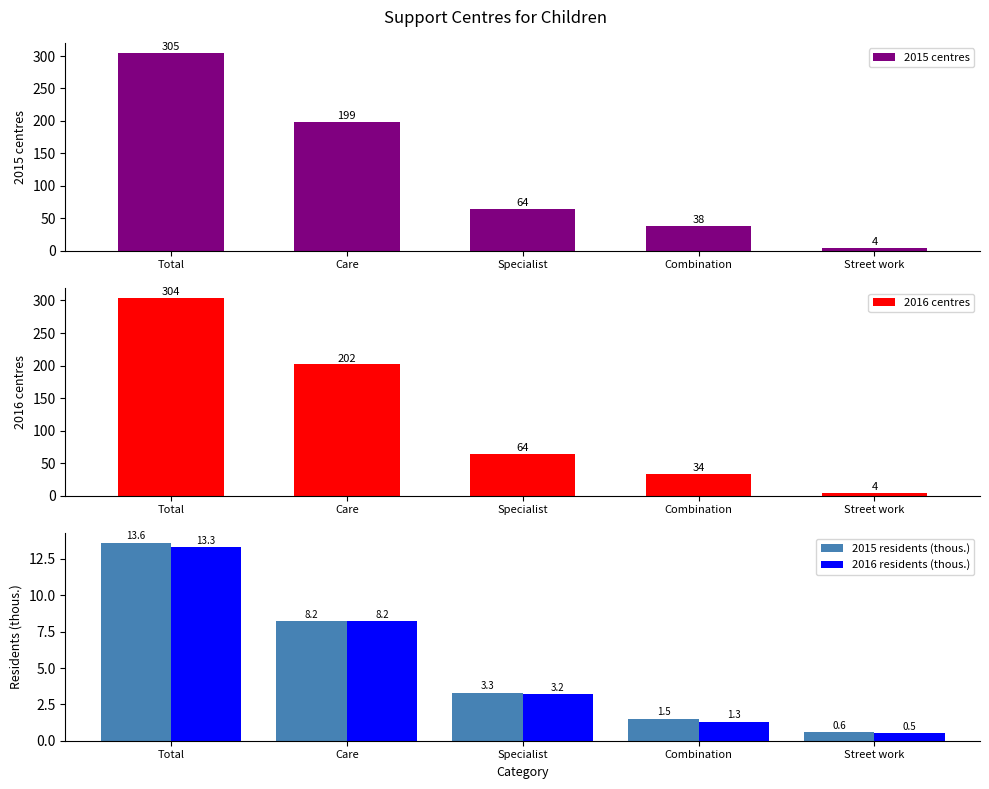

What is the difference between the 2015 centres values at Street work and Specialist?

60